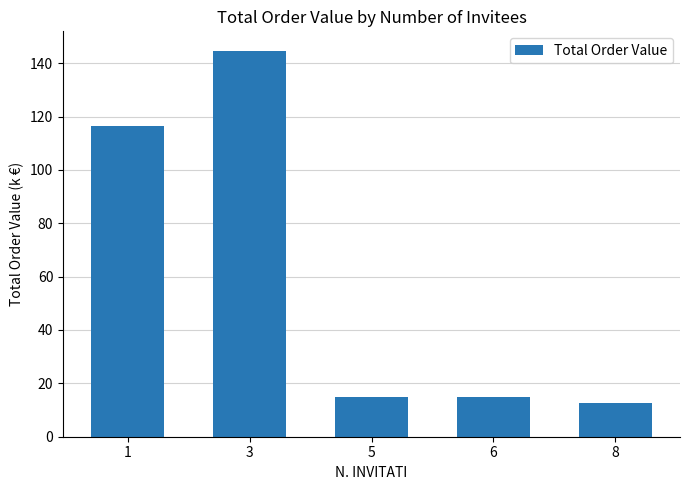

What is the difference between the maximum and minimum values?

132.2